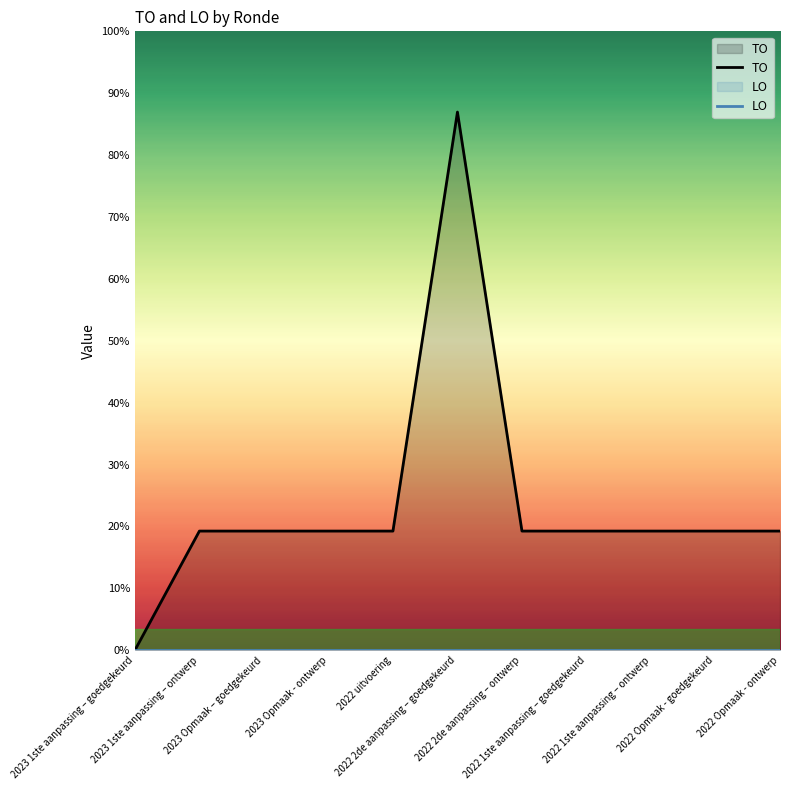

What is the label of the 11th point from the left?

2022 Opmaak - ontwerp